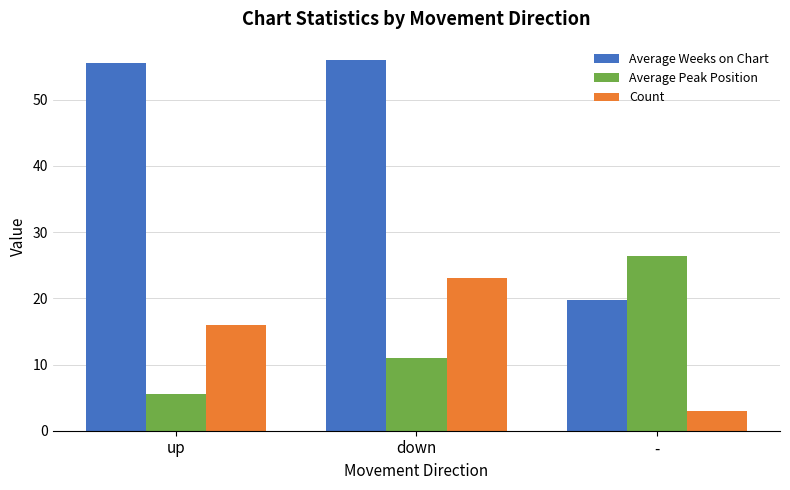

Reading right to left, list all the values displayed in this chart.

Average Weeks on Chart: -=19.7	down=56.0	up=55.6
Average Peak Position: -=26.3	down=11.0	up=5.5
Count: -=3.0	down=23.0	up=16.0